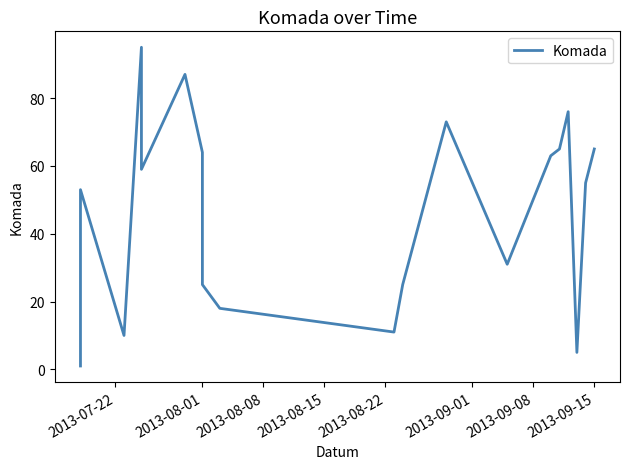

What is the minimum value shown in the chart?

1